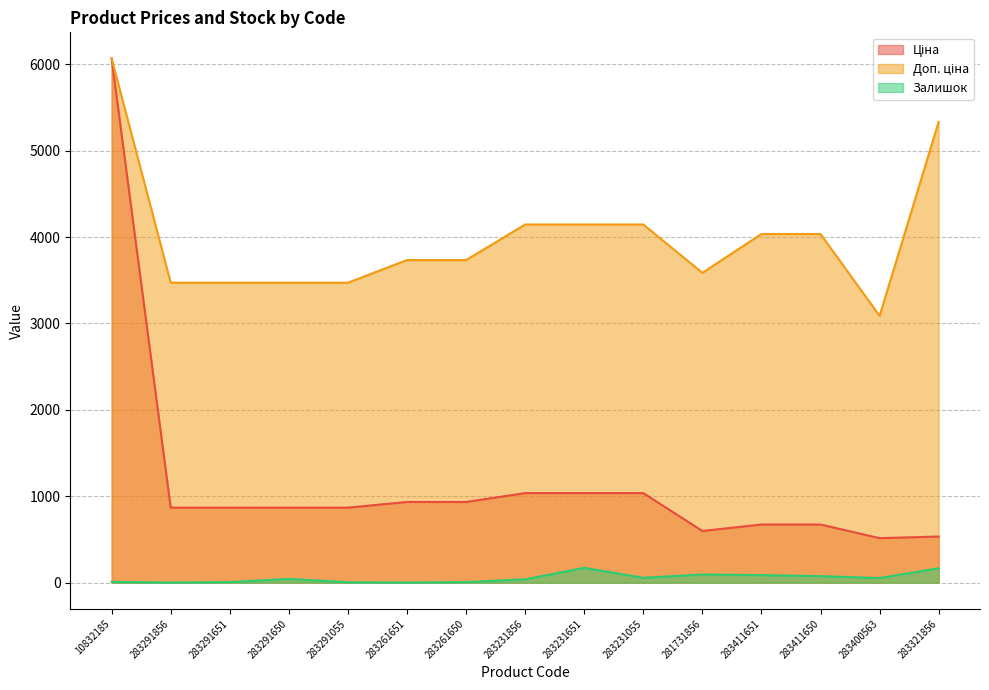

What are all the series names shown in the legend?

Ціна, Доп. ціна, Залишок